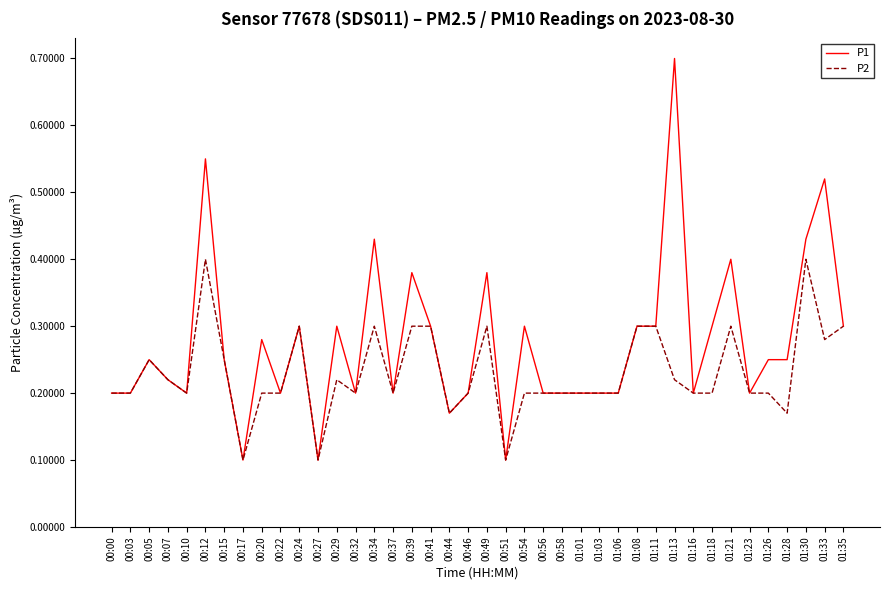

Is the value of P1 at 00:03 greater than the value of P2 at 00:51?

Yes